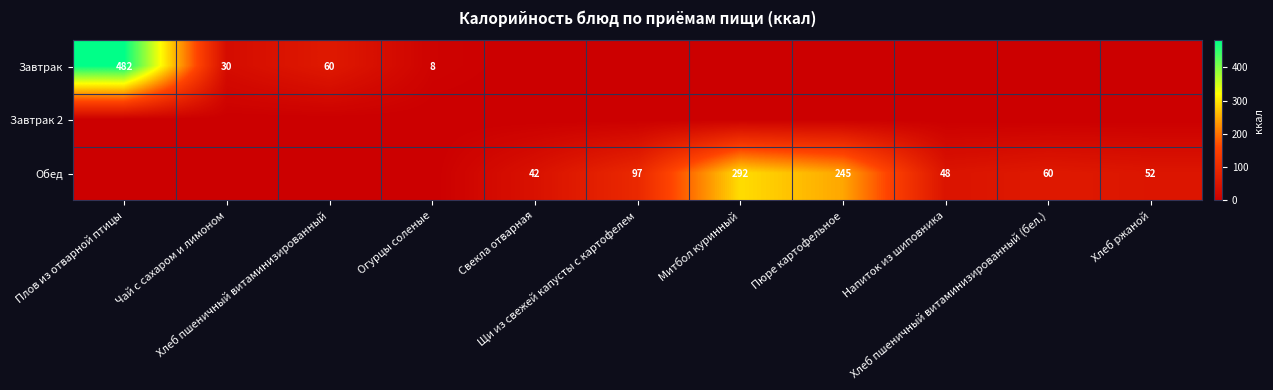

What is the greatest value displayed?

482.0